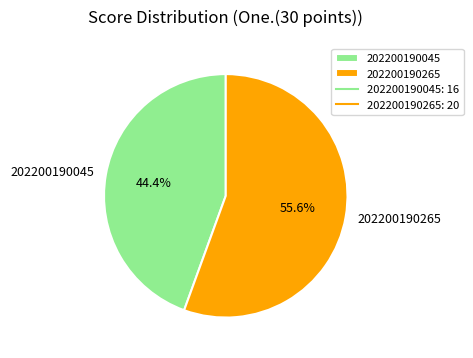

To the nearest percent, what portion does 202200190265 represent?

56%